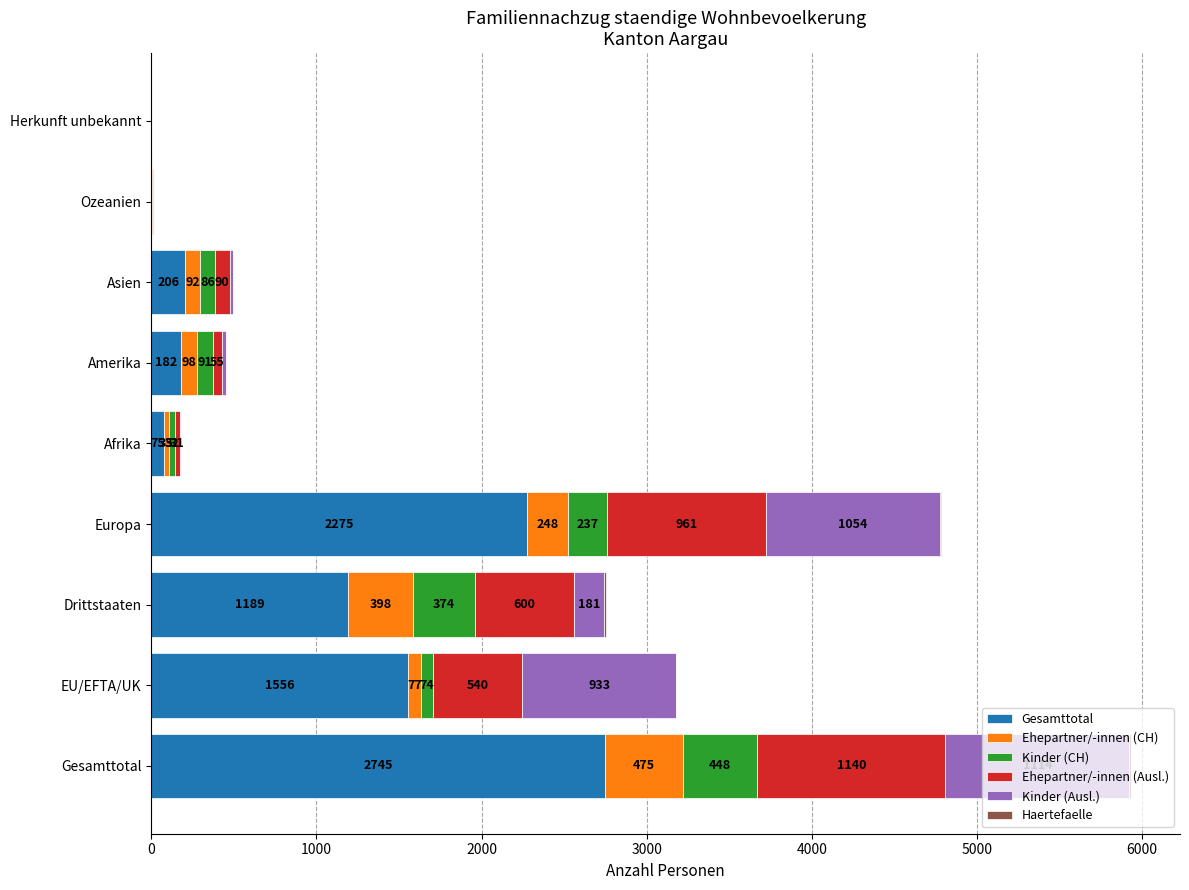

What is the total value across all series at Gesamttotal?

5932